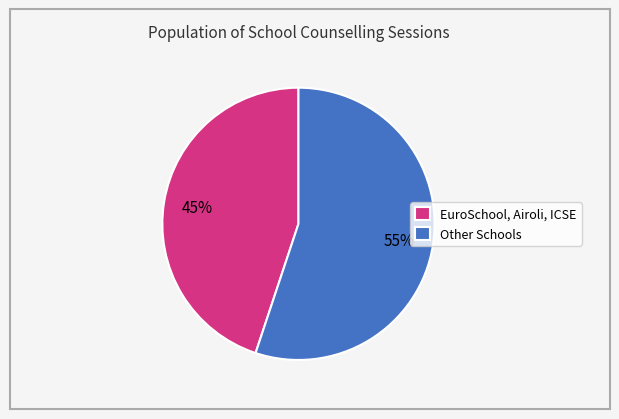

How many slices are in this pie chart?

2